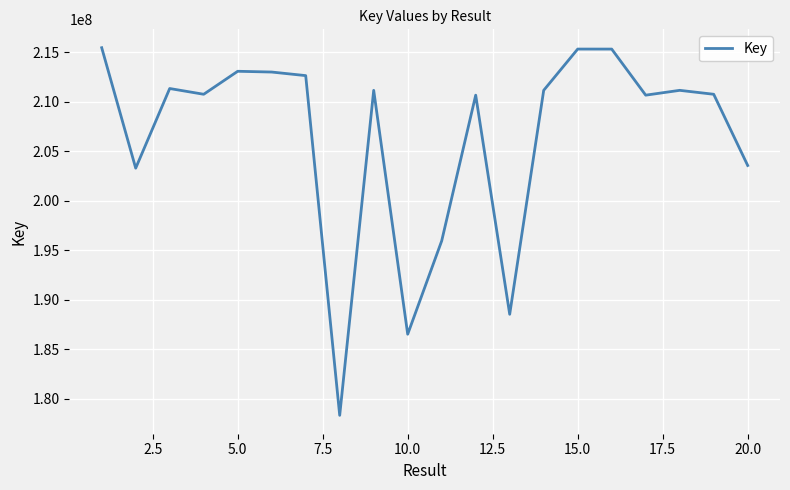

What is the greatest value displayed?

215442738